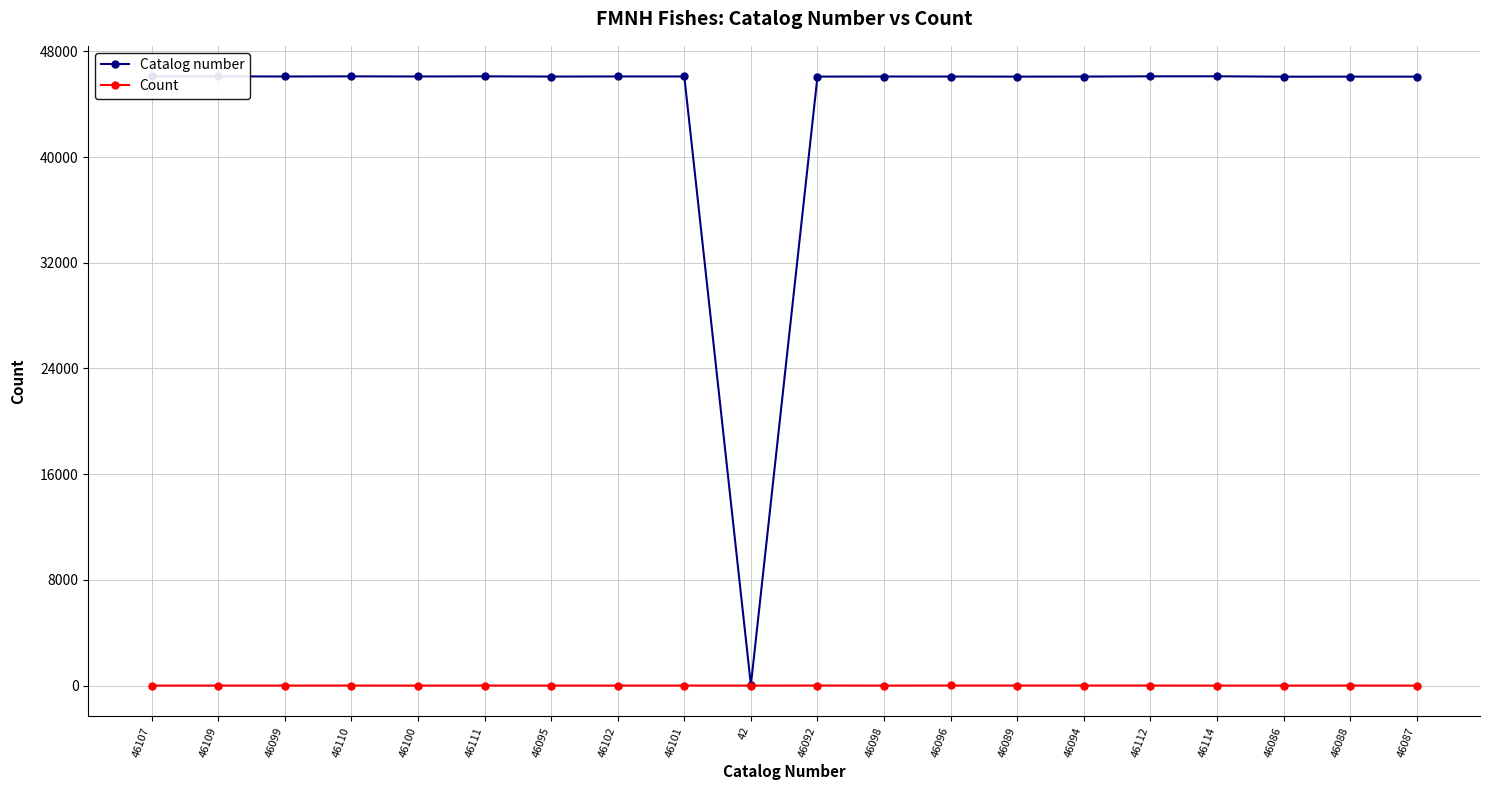

Which series has the widest spread of values?

Catalog number